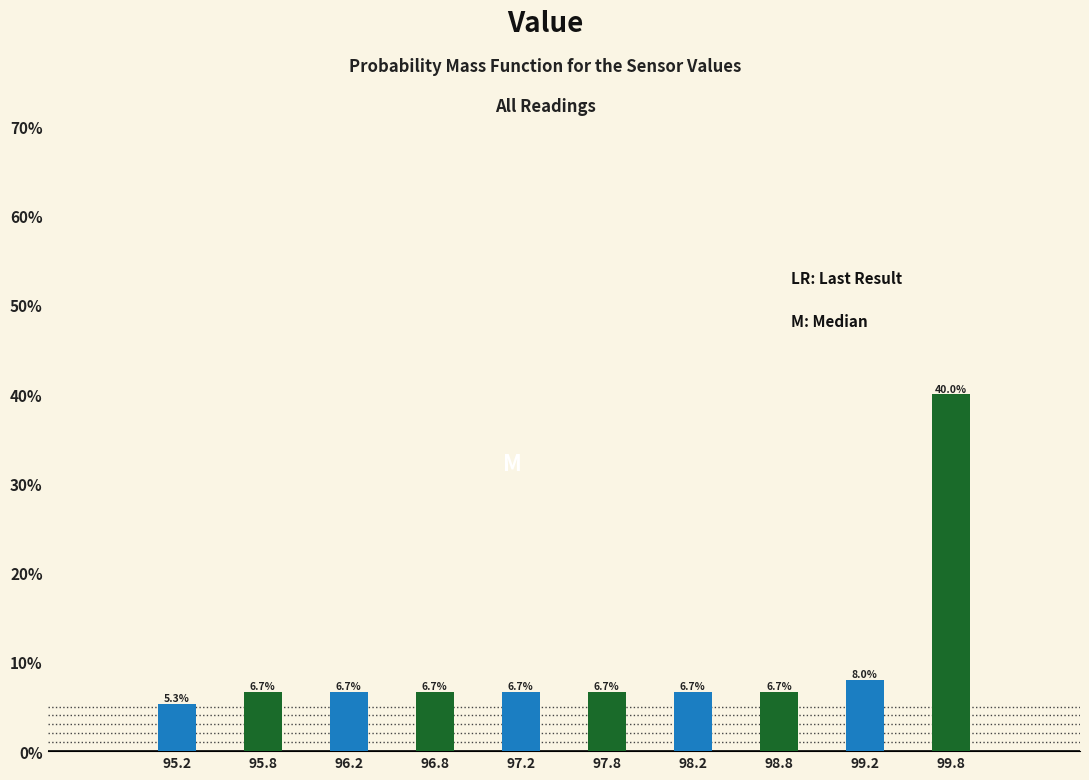

Over which range of the x-axis is the bar tallest?

99.5 to 100.0